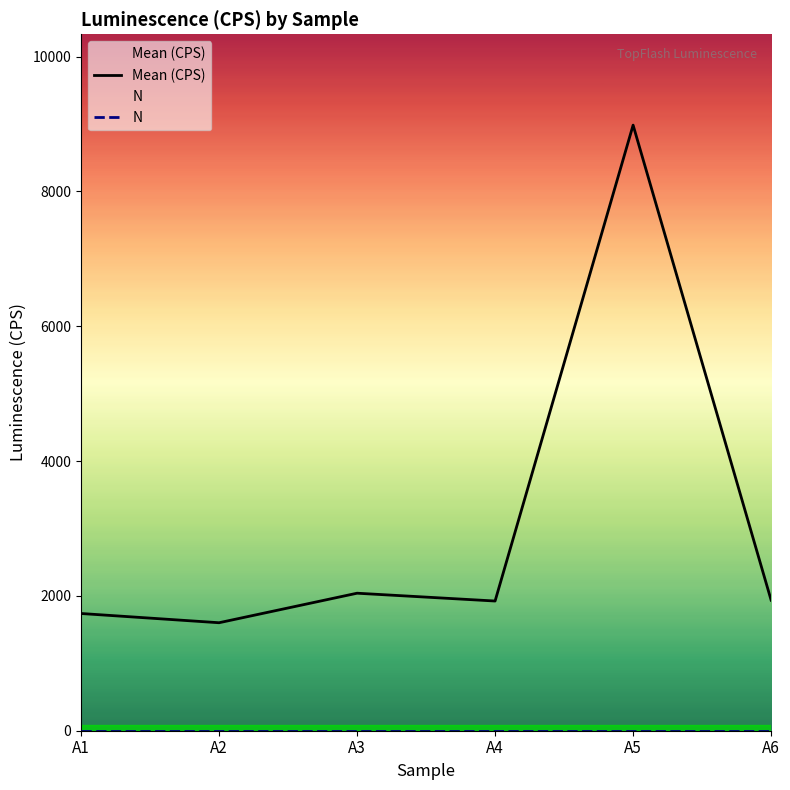

Is it true that N equals 1 at A6?

True